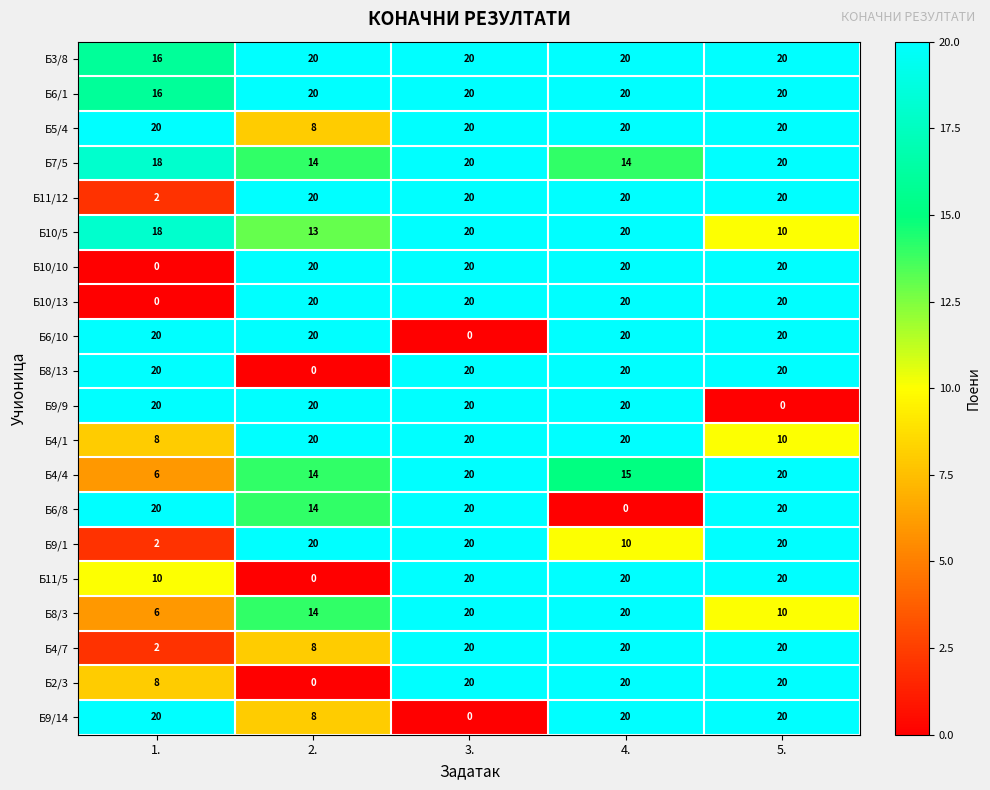

What is the minimum value for Б10/5?

10